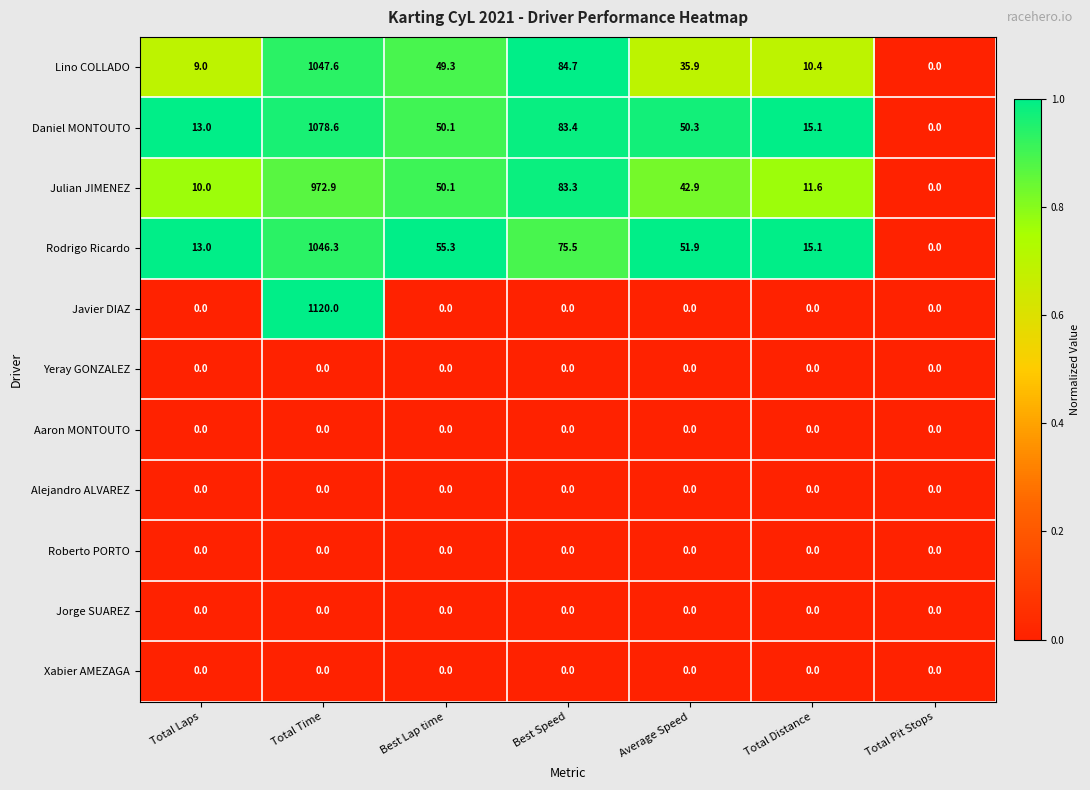

Which series changed the most between Best Lap time and Total Distance?

Rodrigo Ricardo